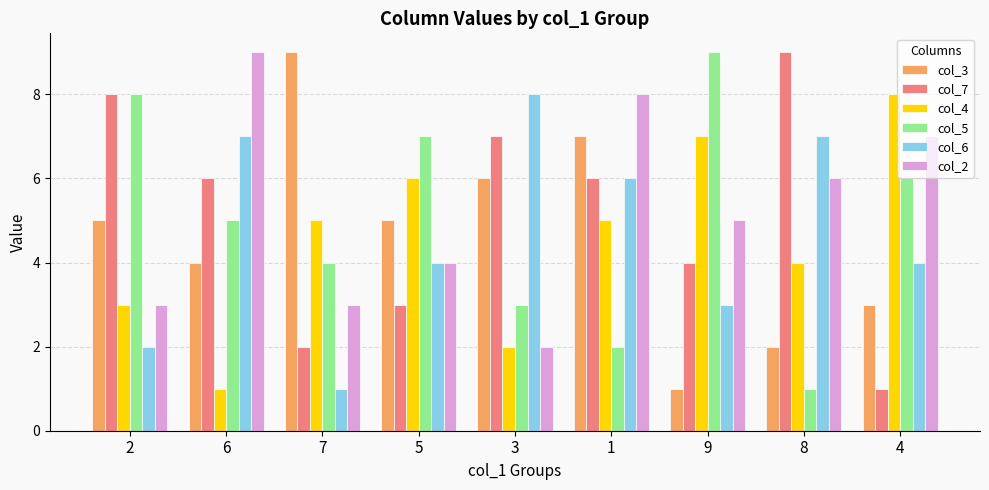

At which category is the sum across all series the highest?

1